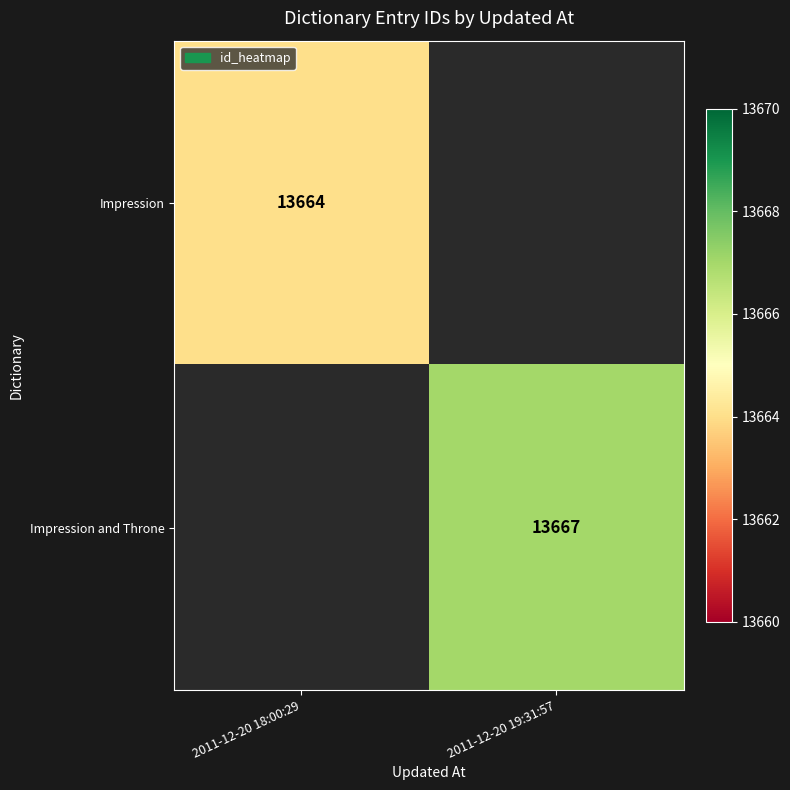

At which category does the chart reach its minimum across all series?

2011-12-20 18:00:29